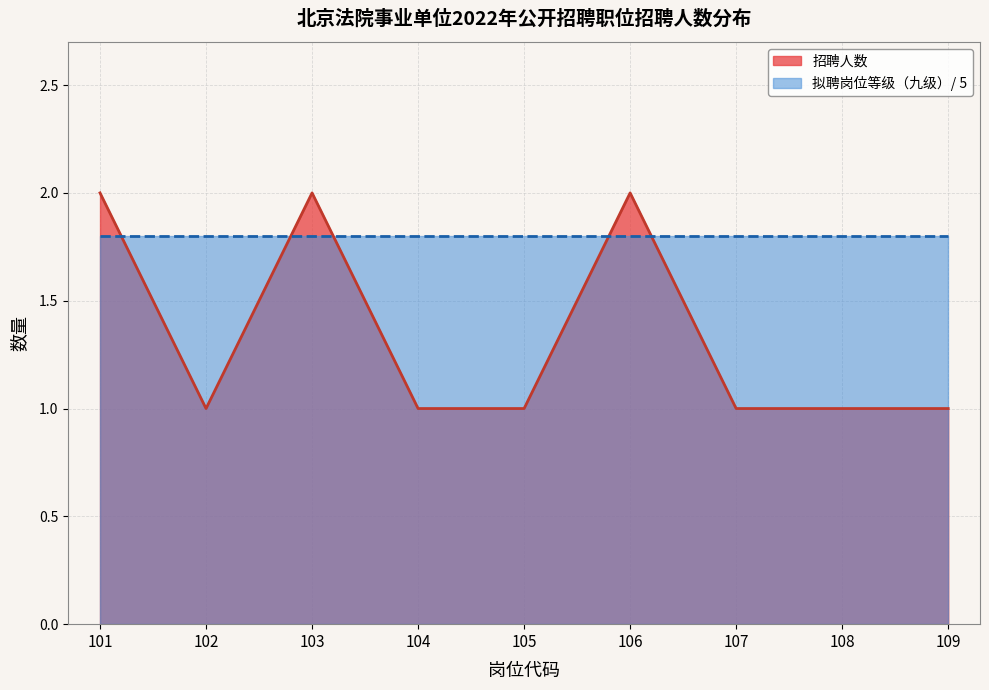

Reading left to right, what are all the values shown in this chart?

101=2	102=1	103=2	104=1	105=1	106=2	107=1	108=1	109=1